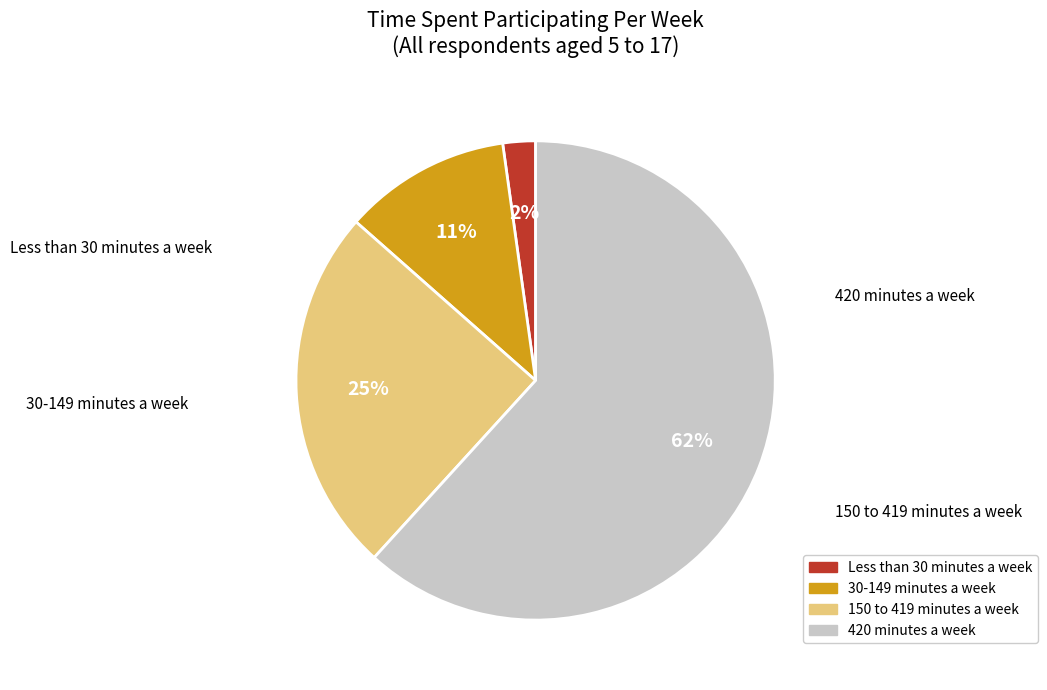

Do Less than 30 minutes a week and 30-149 minutes a week together represent more than half of the pie?

No